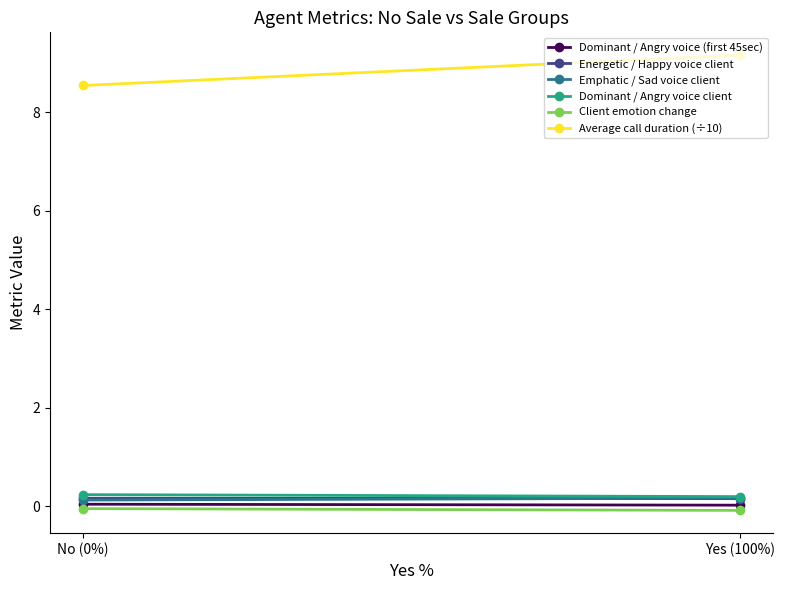

Reading left to right, extract all data points from this chart.

Dominant / Angry voice (first 45sec): 0.0	0.0
Energetic / Happy voice client: 0.2	0.2
Emphatic / Sad voice client: 0.1	0.2
Dominant / Angry voice client: 0.2	0.2
Client emotion change: -0.0	-0.1
Average call duration (÷10): 8.5	9.2